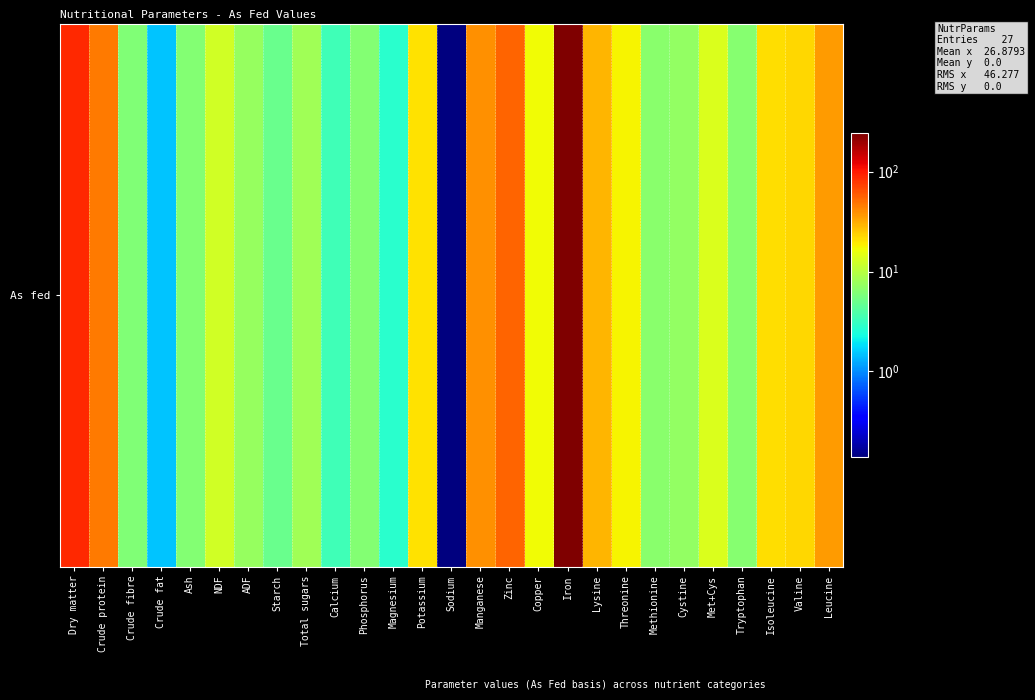

Reading left to right, extract all data points from this chart.

Dry matter=88.0	Crude protein=46.2	Crude fibre=6.0	Crude fat=1.5	Ash=6.2	NDF=12.5	ADF=7.4	Starch=5.0	Total sugars=8.1	Calcium=3.4	Phosphorus=6.2	Magnesium=2.8	Potassium=20.9	Sodium=0.1	Manganese=39.0	Zinc=55.0	Copper=17.0	Iron=241.0	Lysine=28.8	Threonine=17.7	Methionine=6.6	Cystine=7.3	Met+Cys=13.9	Tryptophan=6.4	Isoleucine=21.1	Valine=22.3	Leucine=35.3